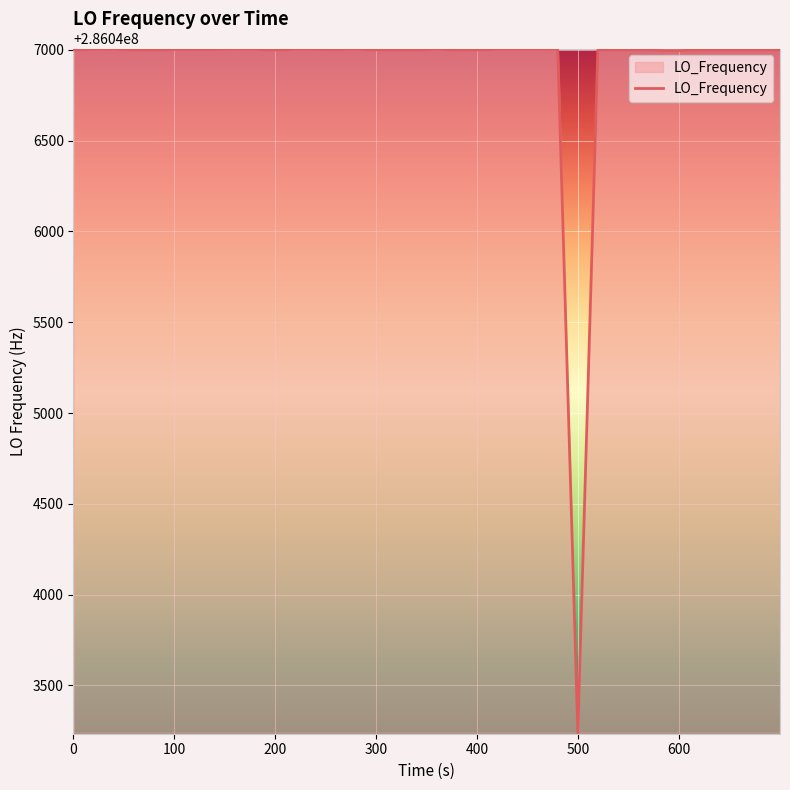

What is the minimum value shown in the chart?

286043239.2